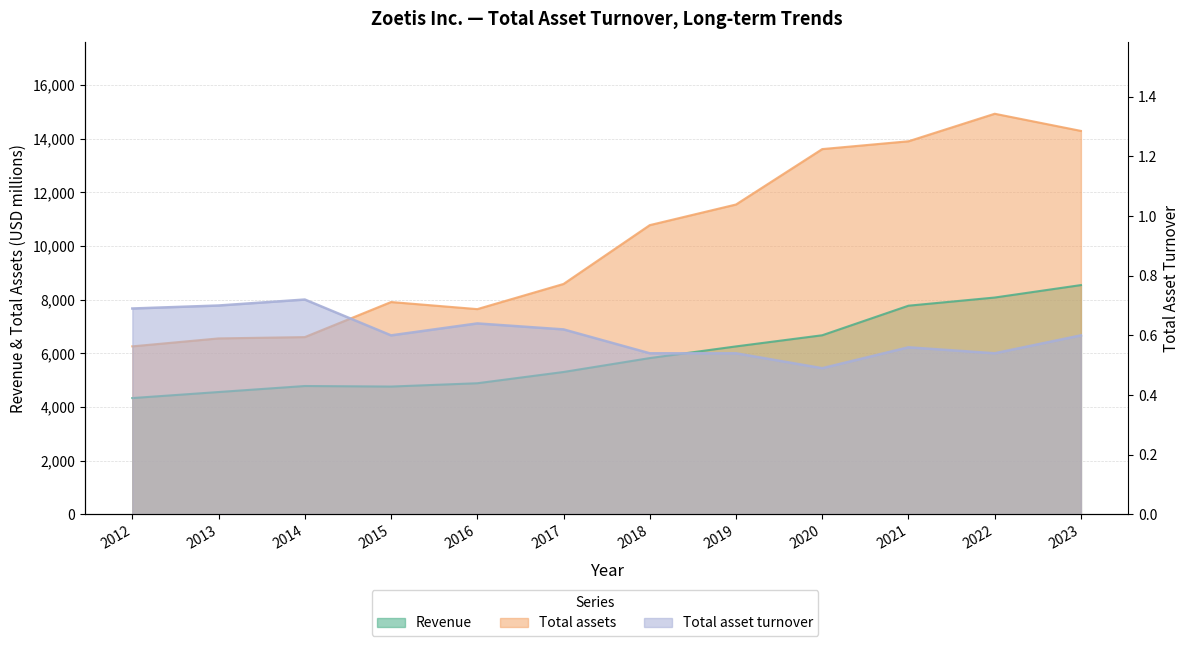

In Revenue, how many points are lower than both neighbors (excluding endpoints)?

1